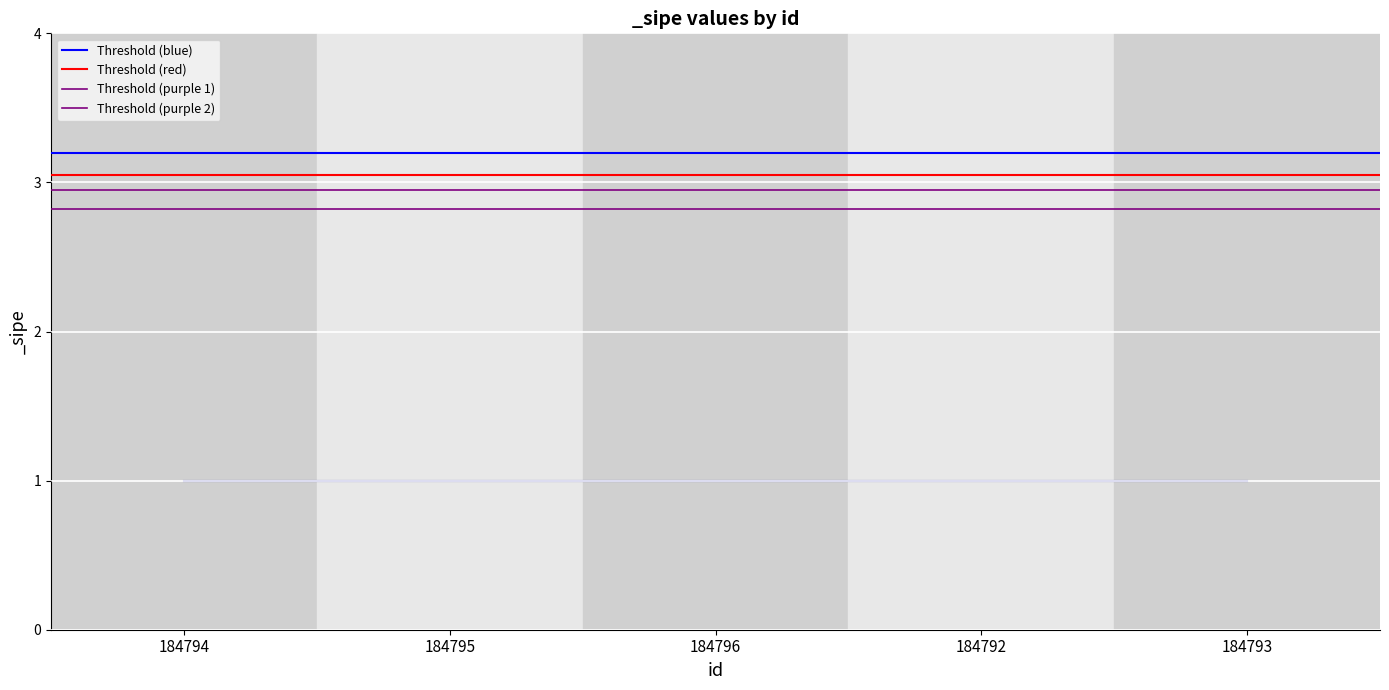

Rank the series at 184794 from highest to lowest value.

Threshold (blue), Threshold (red), Threshold (purple 1), Threshold (purple 2)